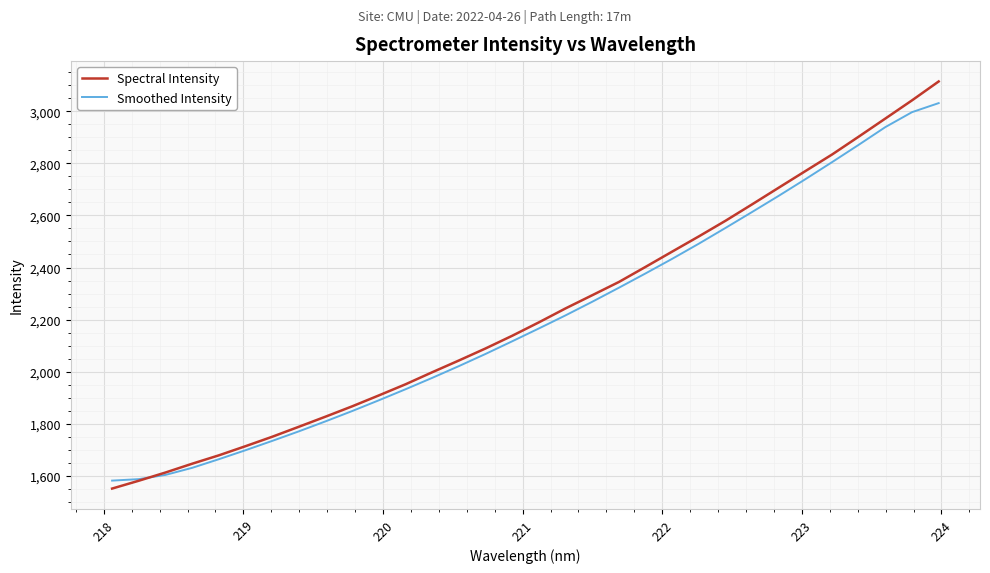

List the series in order of their peak value, highest first.

Spectral Intensity, Smoothed Intensity